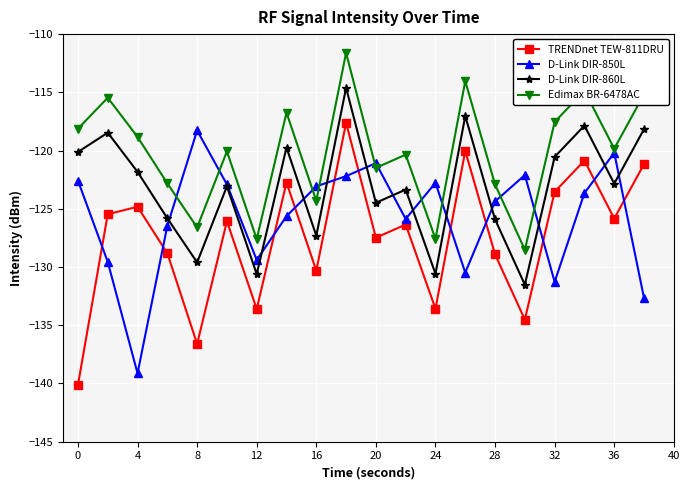

How many categories are shown in the chart?

20